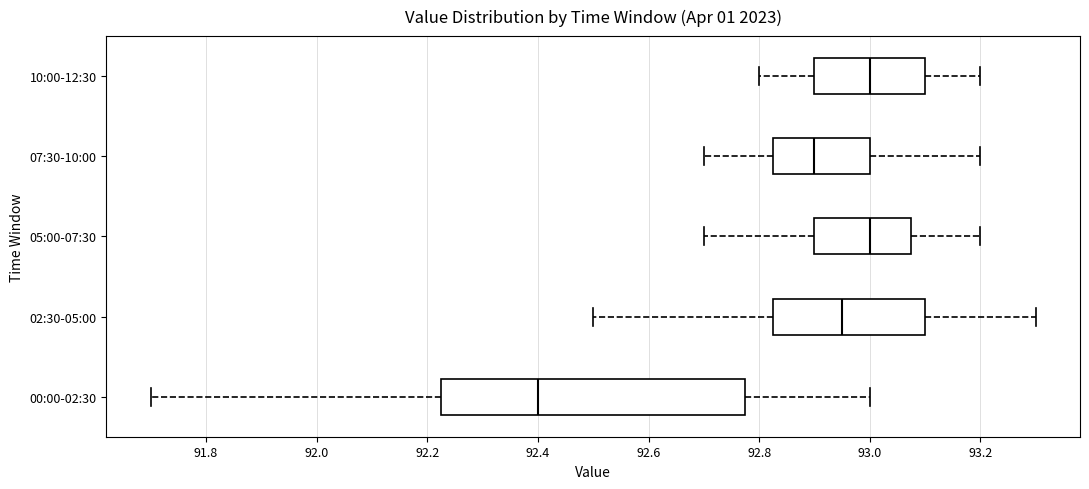

Where is the left edge of the box for 05:00-07:30 on the x-axis? The values are not printed on the chart, so give them approximately, as read against the axis.

92.90